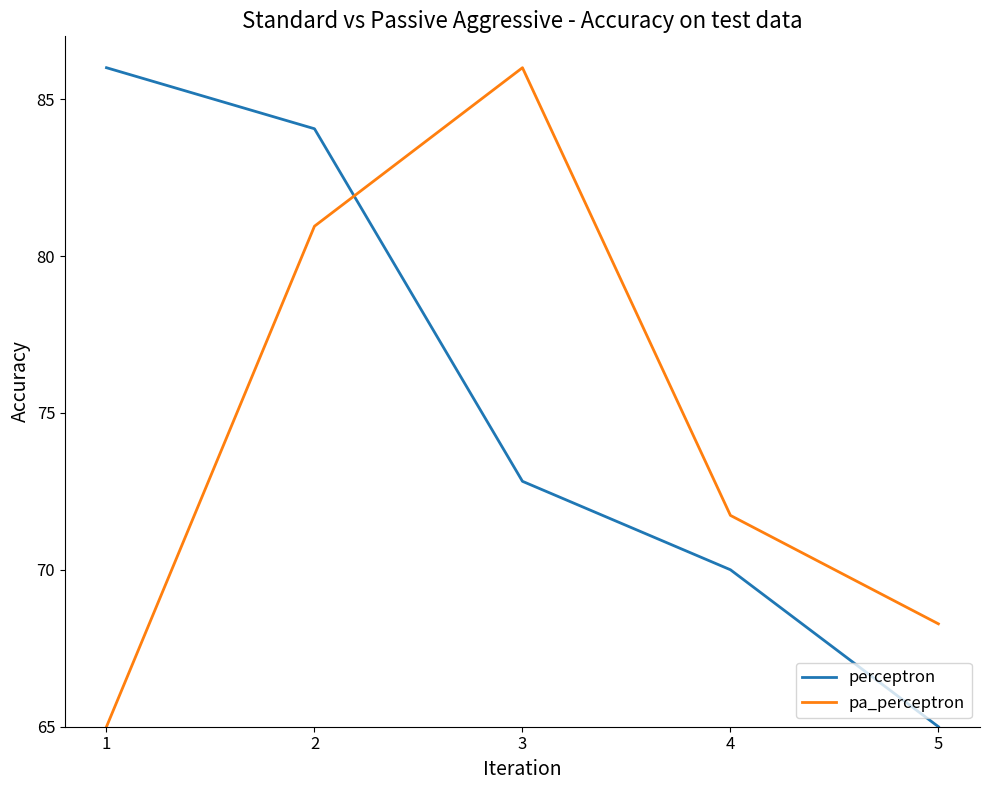

True or false: perceptron has a value of 84.1 at 2.

True